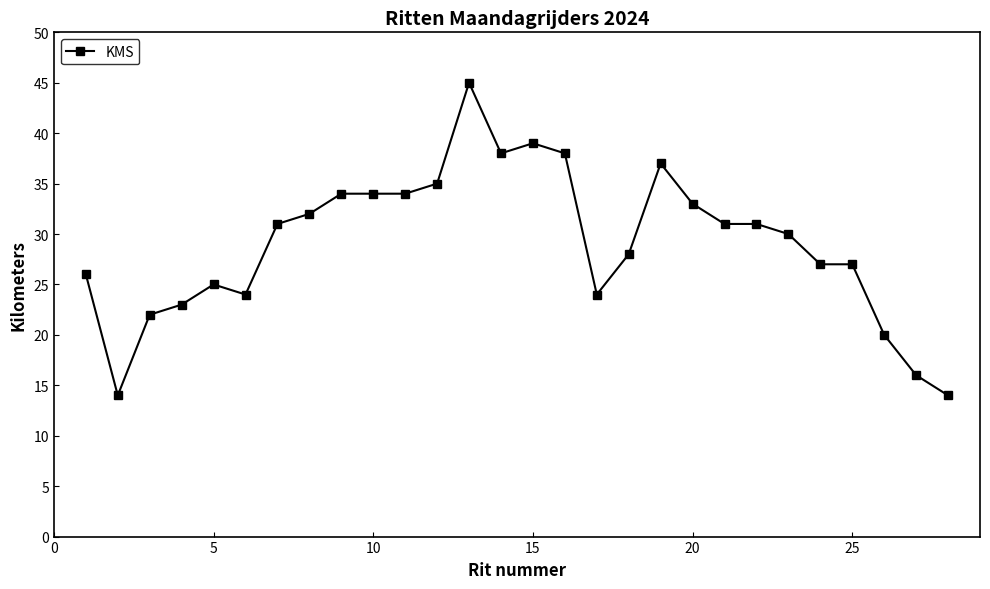

True or false: there are more than 0 points higher than both neighbors.

True